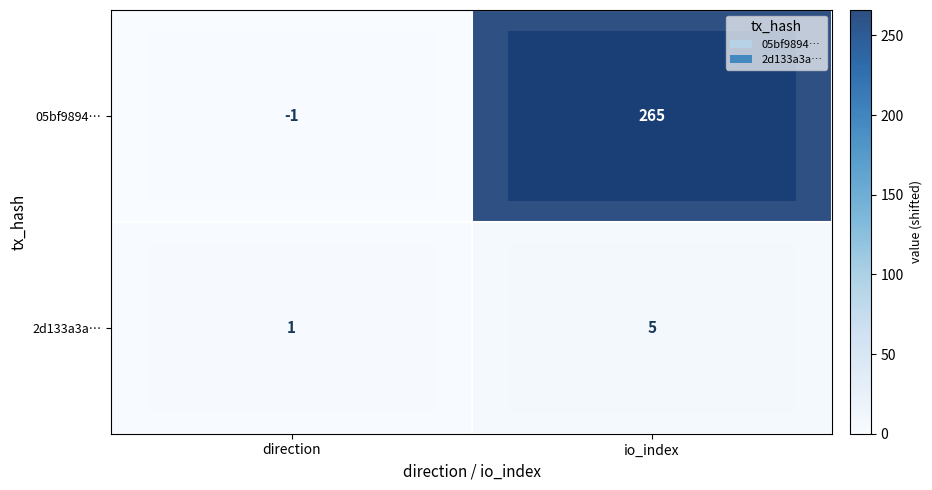

What is the greatest value displayed?

265